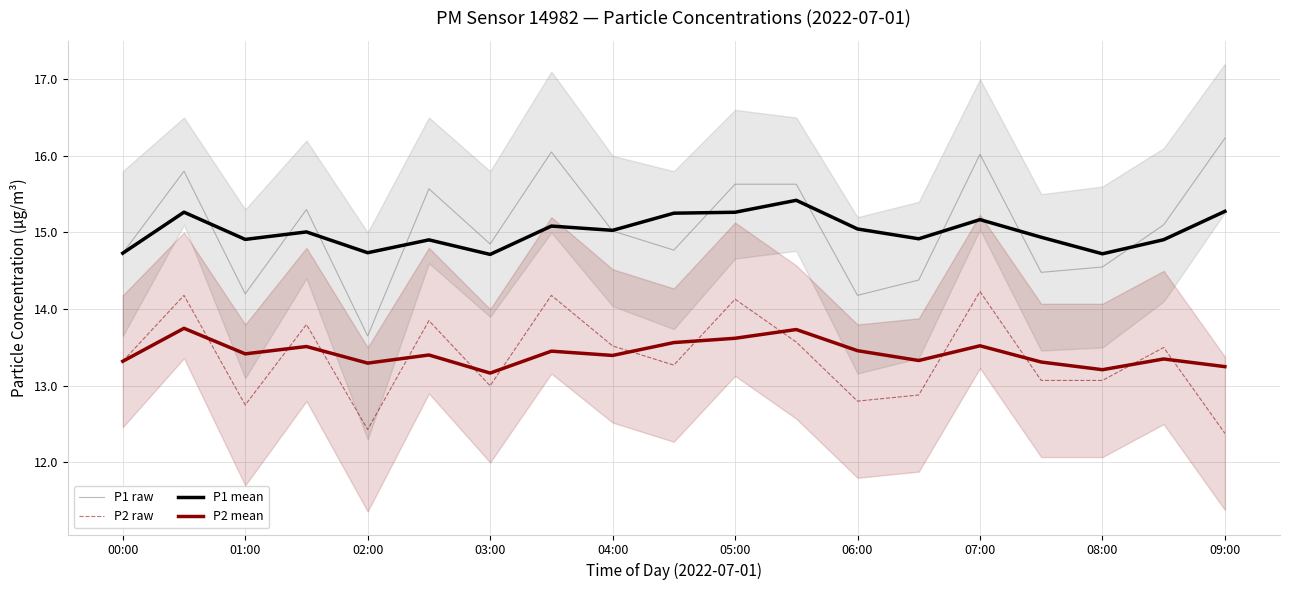

What is the minimum value for P2 raw?

12.4